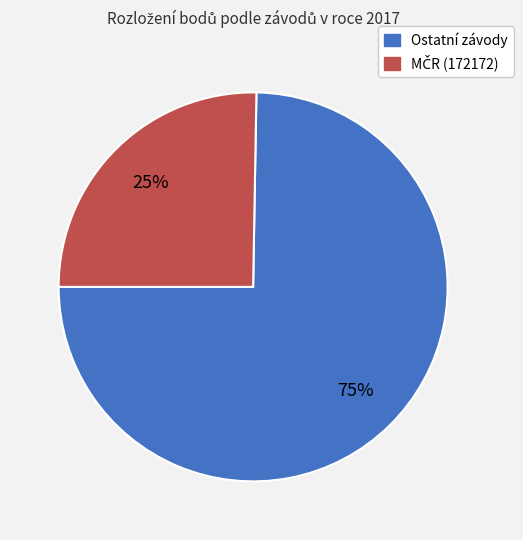

Is there a majority slice in this chart?

Yes